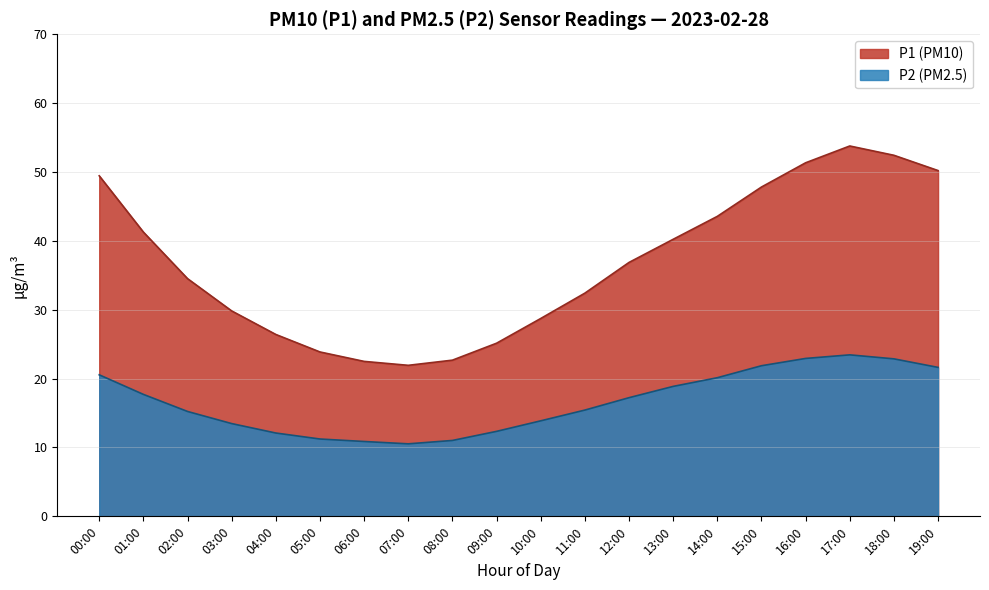

What is the sum of the P2 values at 01:00 and 09:00?

30.1